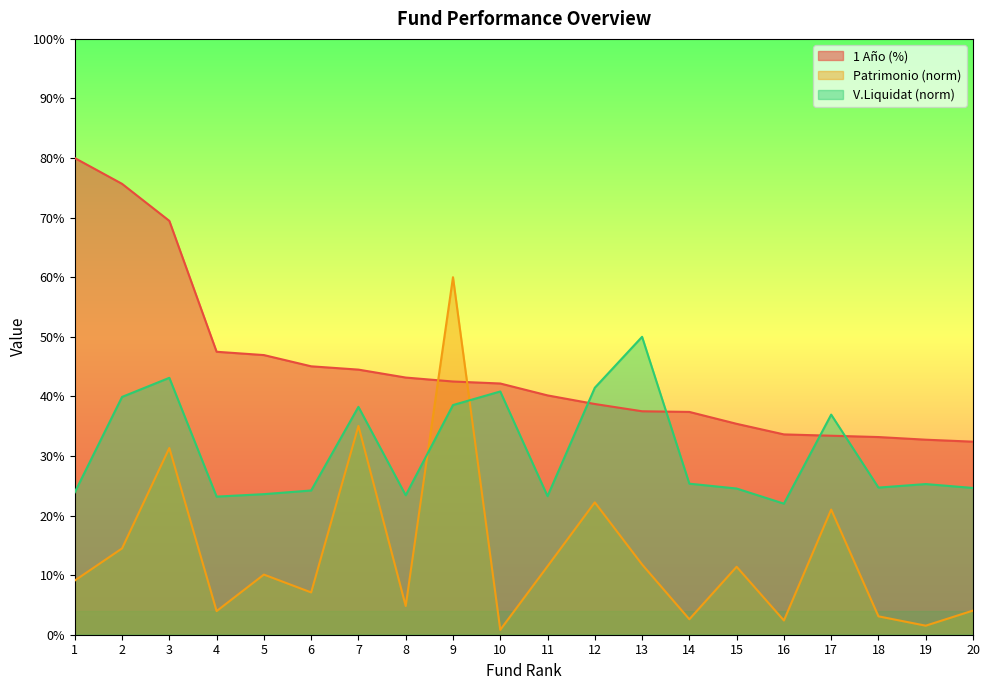

Which series has the widest spread of values?

Patrimonio (norm)